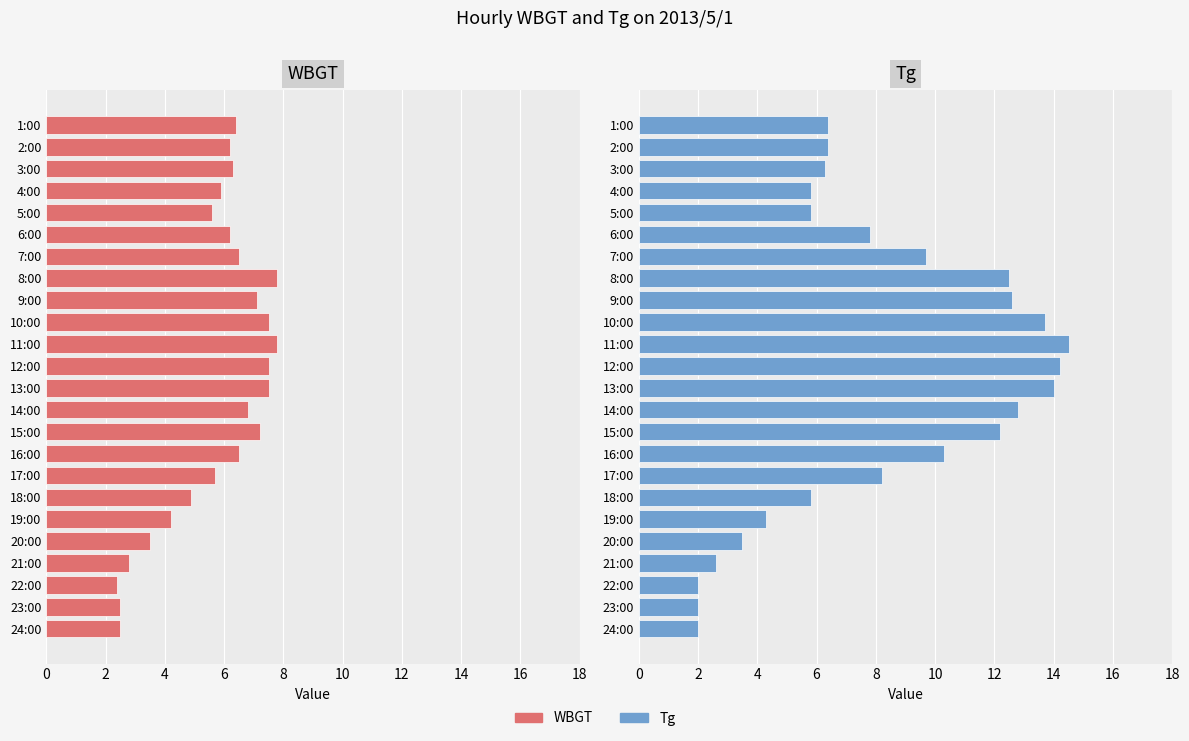

Rank the series at 21:00 from lowest to highest value.

Tg, WBGT